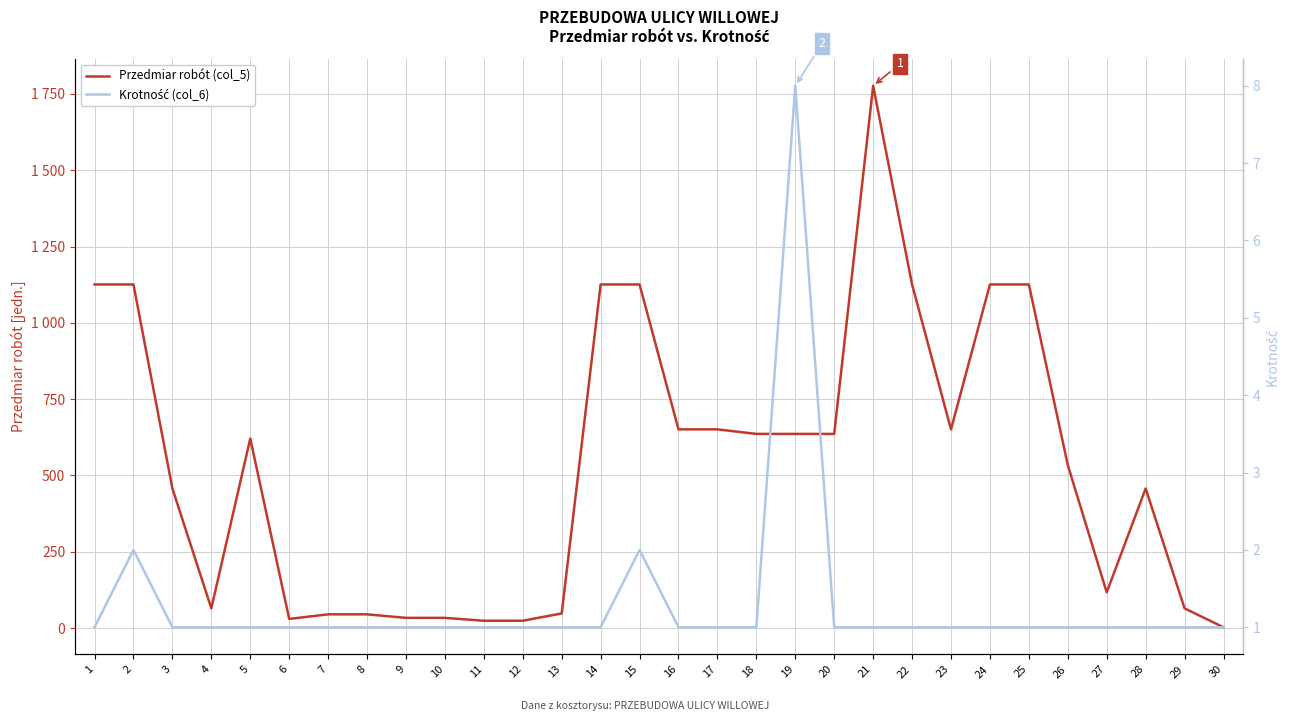

Is it true that Krotność (col_6) equals 0.4 at 9?

False